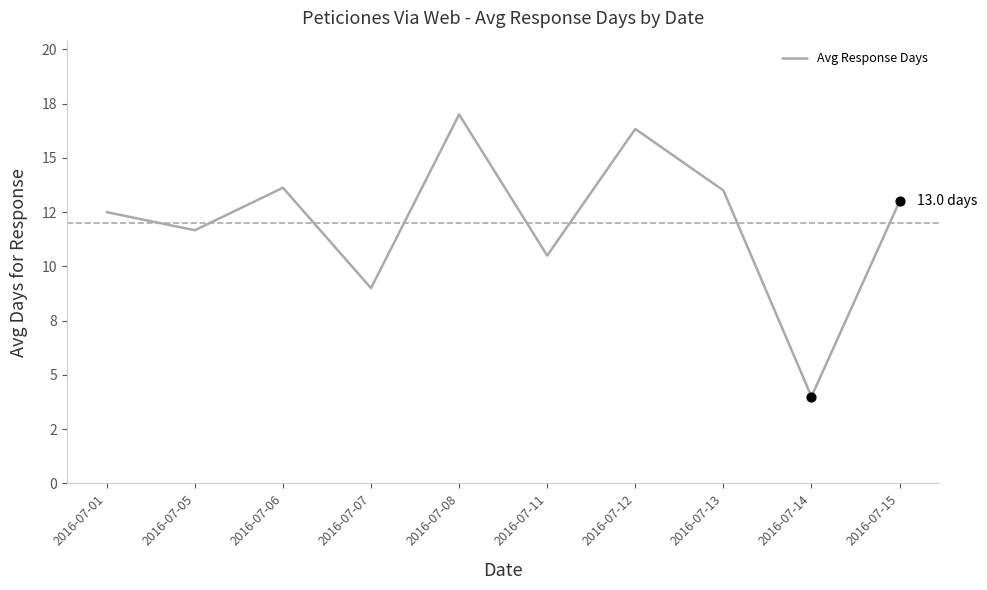

Between 2016-07-11 and 2016-07-15, which is larger?

2016-07-15